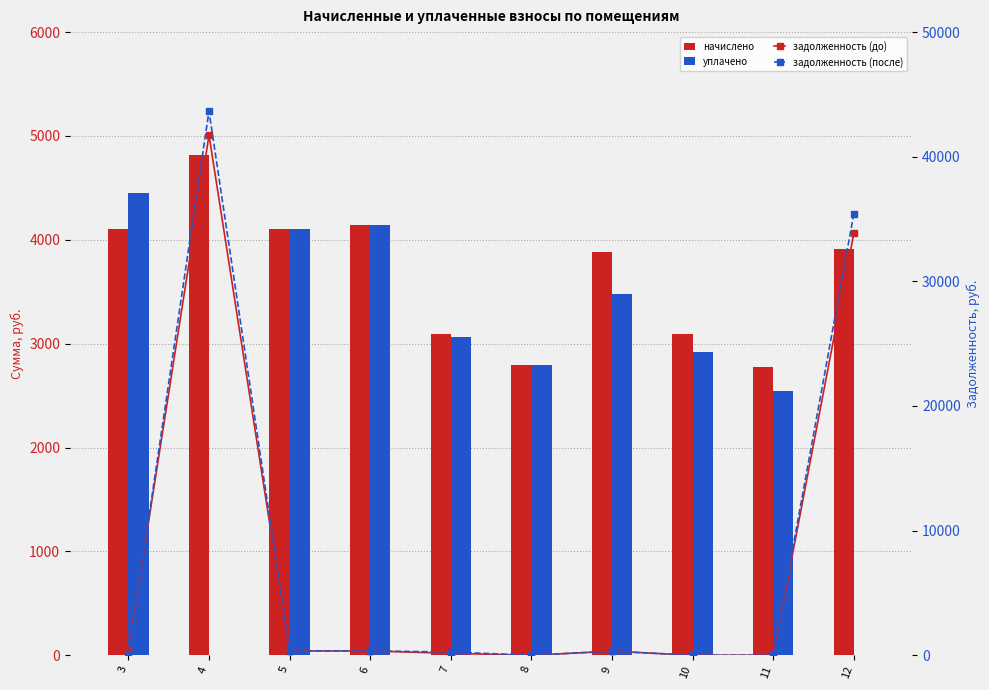

Which series has the largest range (max minus min)?

задолженность (после)